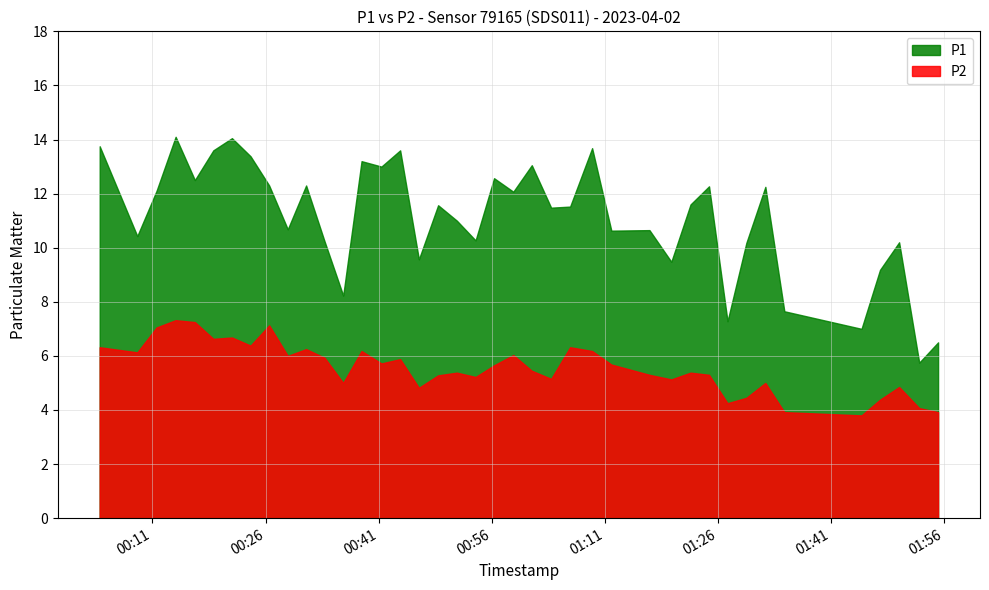

At which label is P1 closest to 9?

2023-04-02T01:47:28